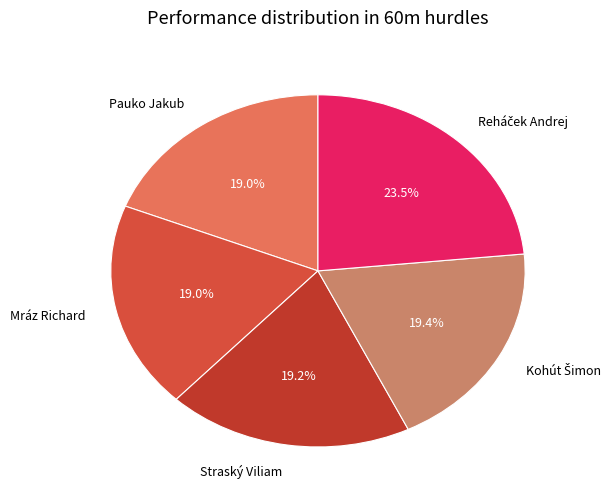

What percentage is NOT represented by Mráz Richard?

81.0%